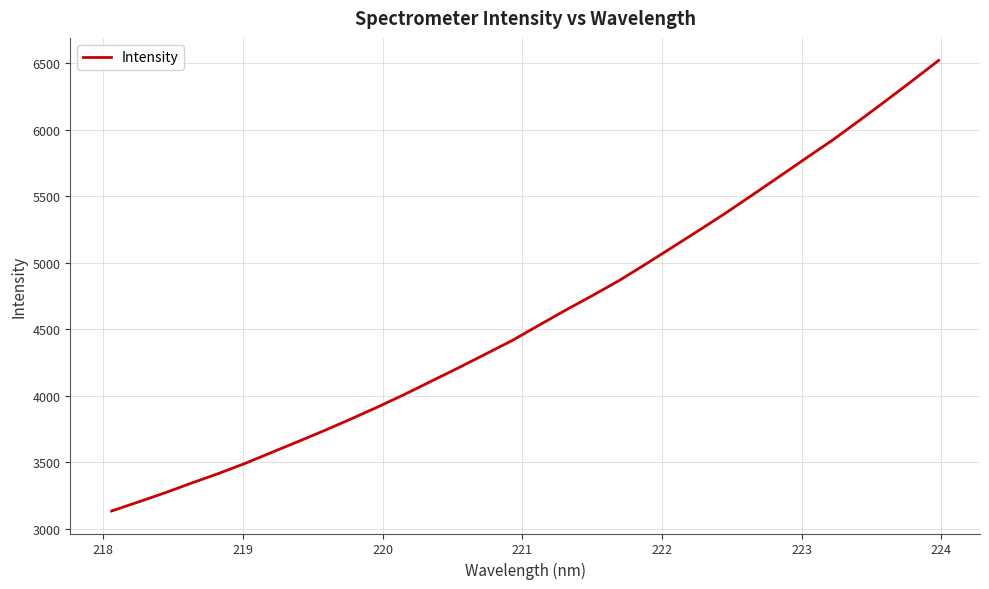

What is the minimum value shown in the chart?

3134.0